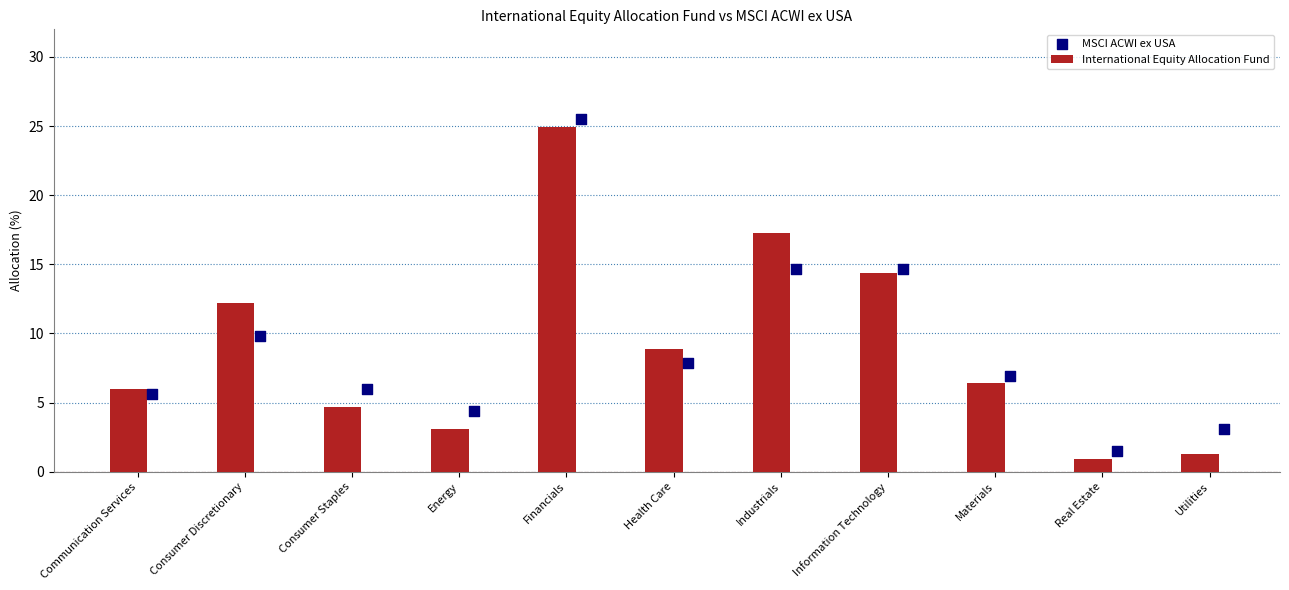

Which series reaches the minimum Y coordinate?

International Equity Allocation Fund